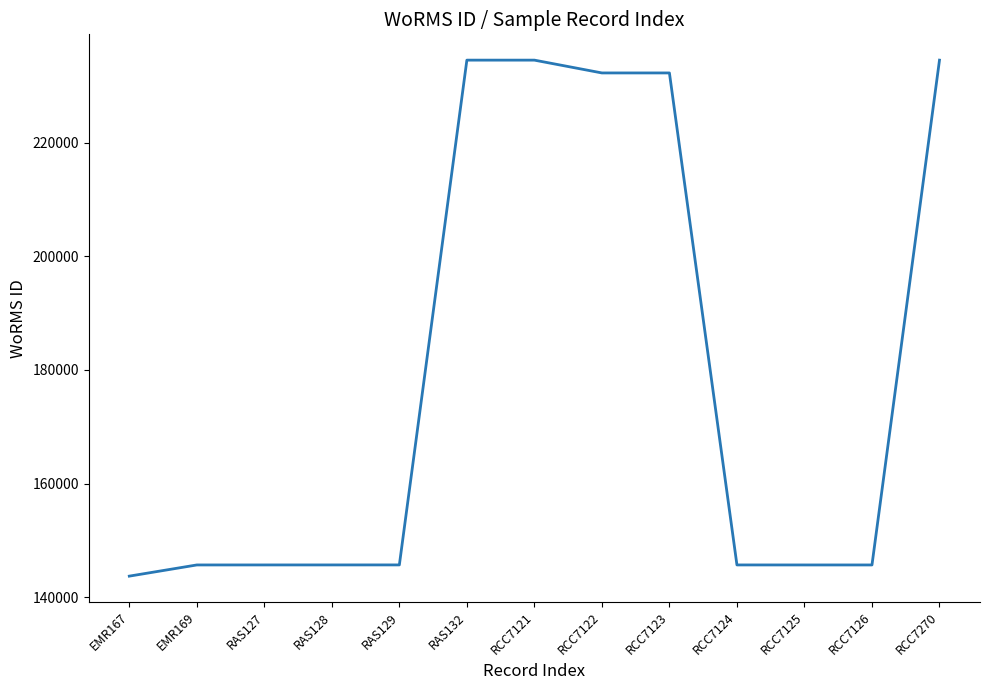

How many values are below 145725?

6